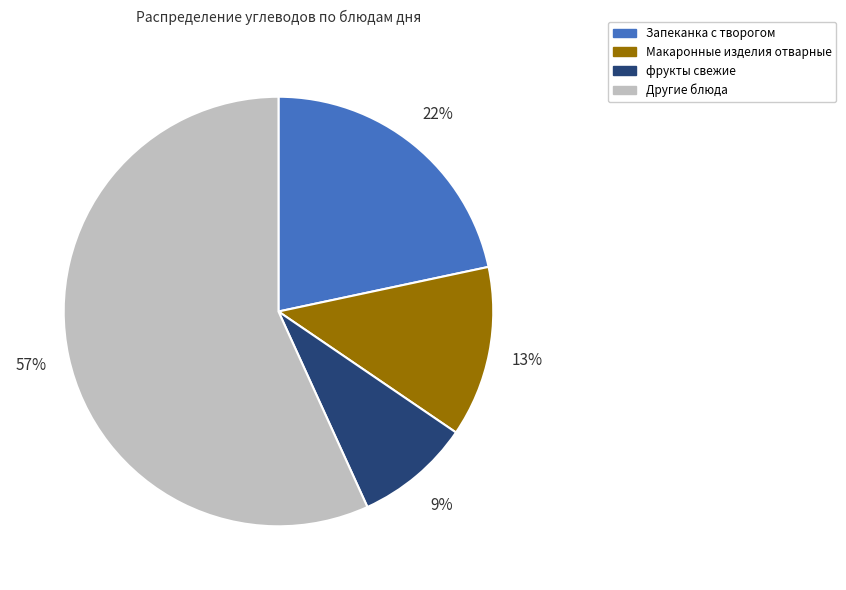

Is there a majority slice in this chart?

Yes